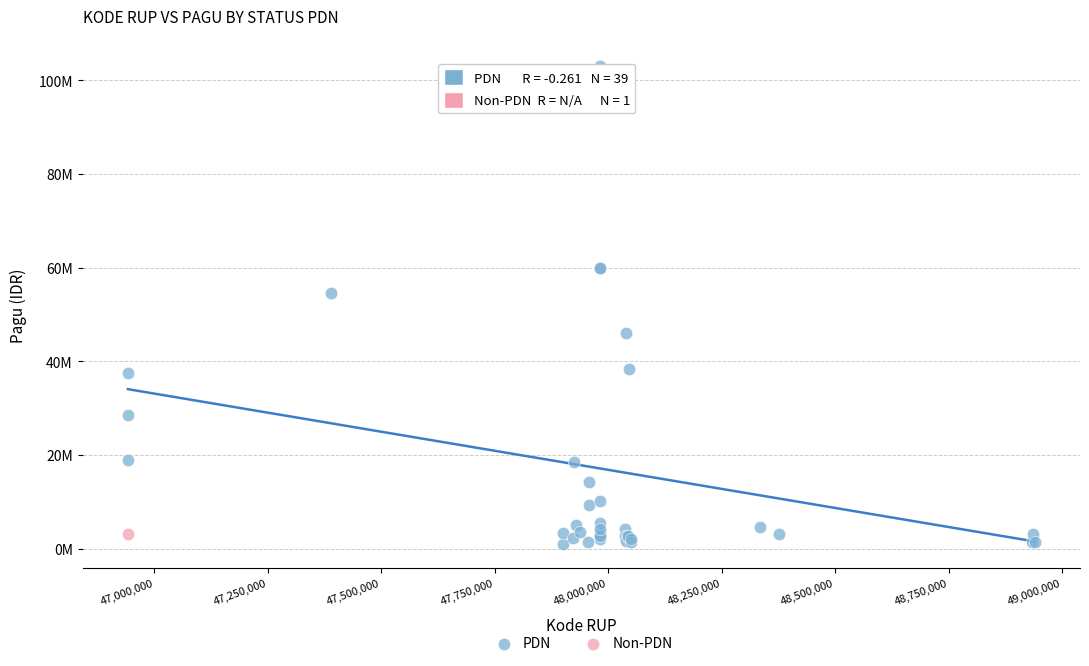

What are all the series names shown in the legend?

PDN, Non-PDN